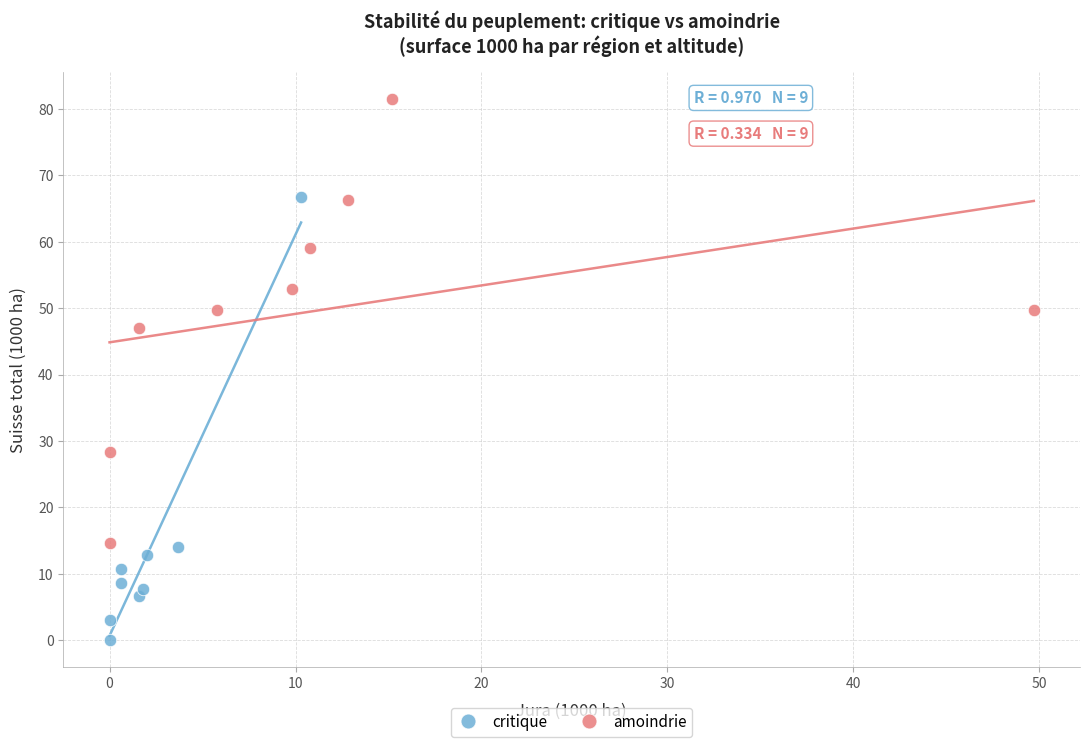

Which series contains the lowest Y value?

critique